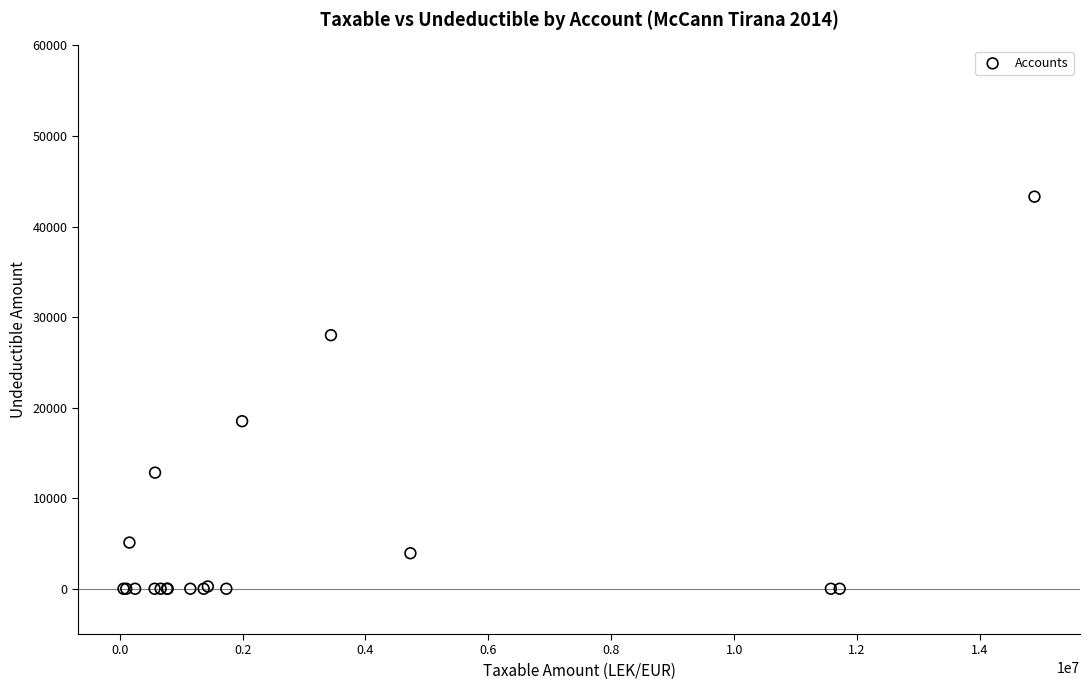

What Y value in the scatter plot is closest to 21649?

18500